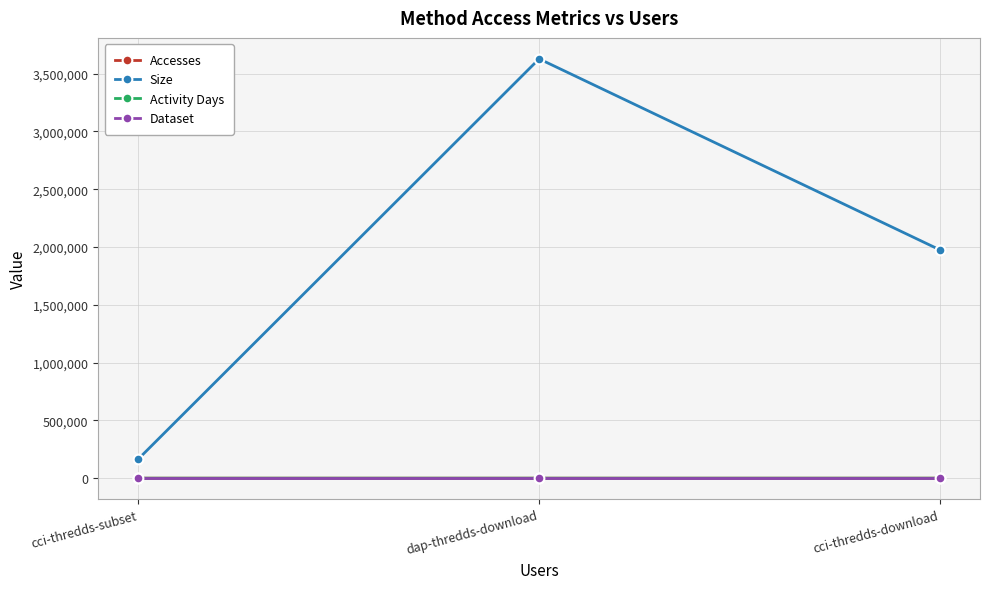

Is this an area chart (filled region under the line)?

No